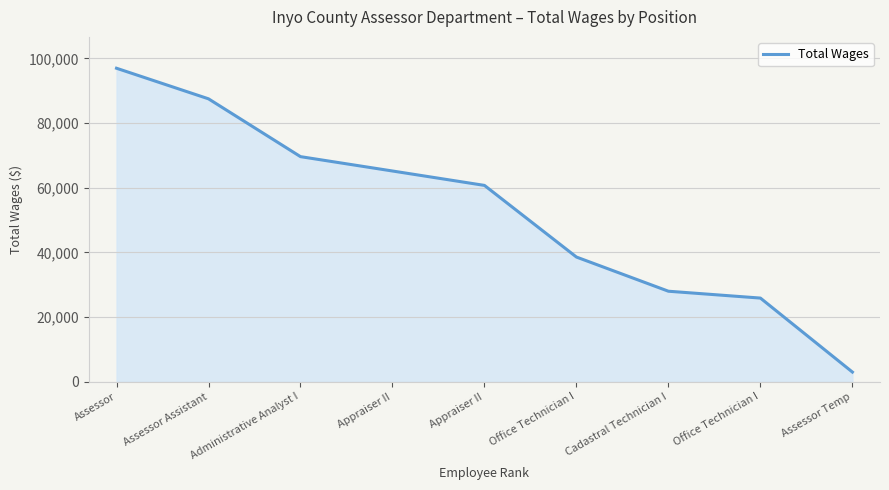

At which label does the data first exceed 60717?

Assessor